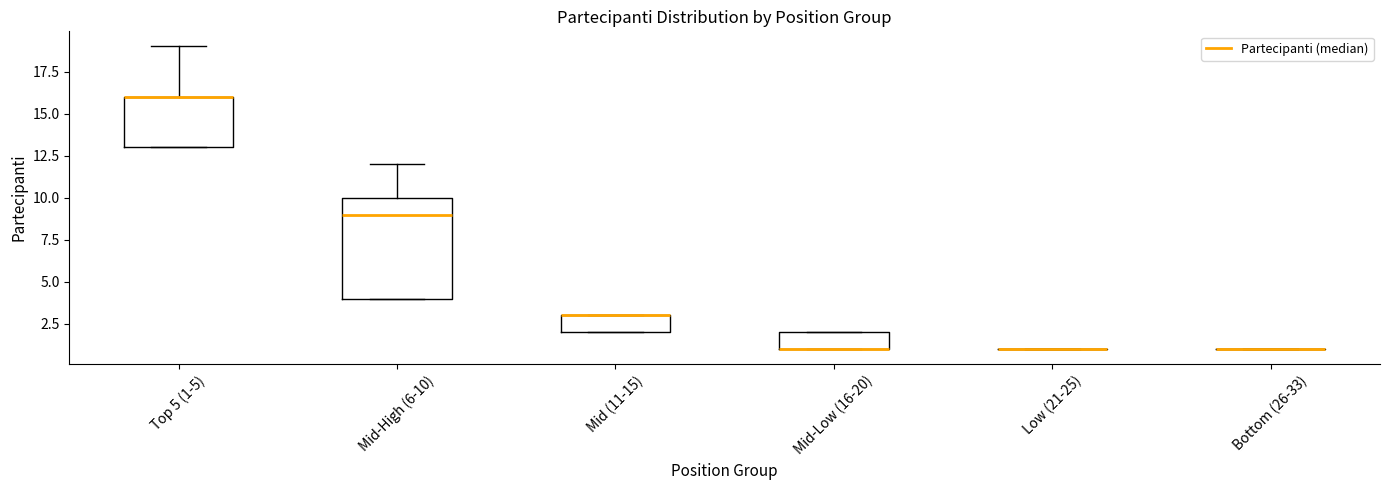

Where is the upper edge of the box for Mid-Low (16-20) on the y-axis? The values are not printed on the chart, so give them approximately, as read against the axis.

2